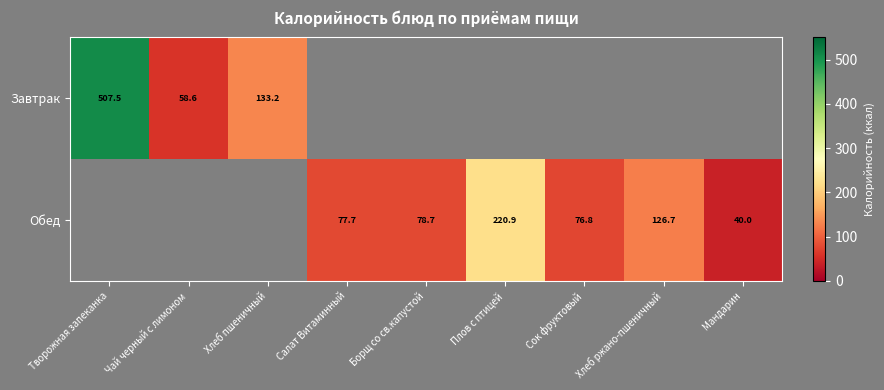

The value of Обед at Сок фруктовый is 117.5. True or false?

False